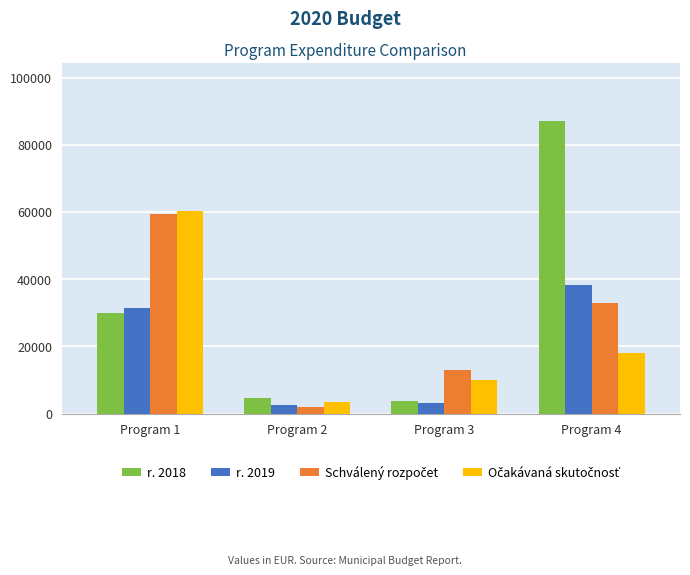

What is the difference between the second highest and second lowest values in the r. 2018 series?

25150.6